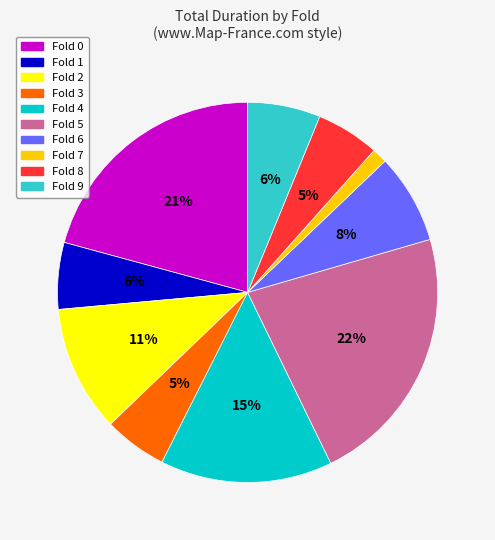

To the nearest percent, what is the average slice percentage?

10%